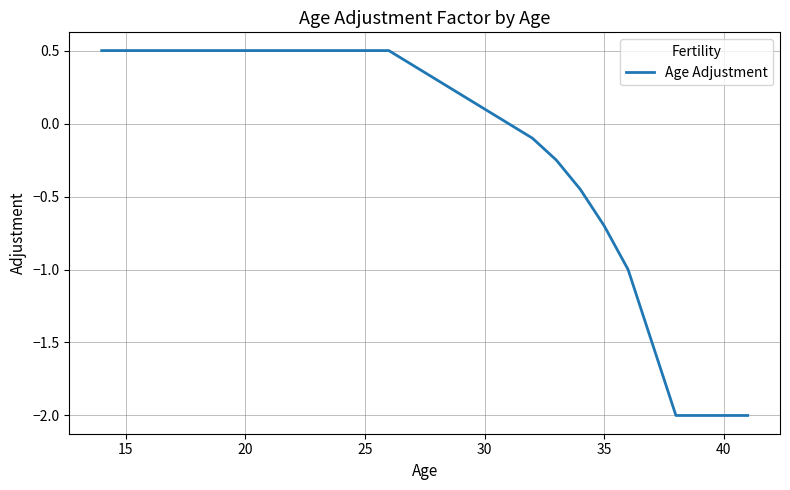

What is the maximum value shown in the chart?

0.5